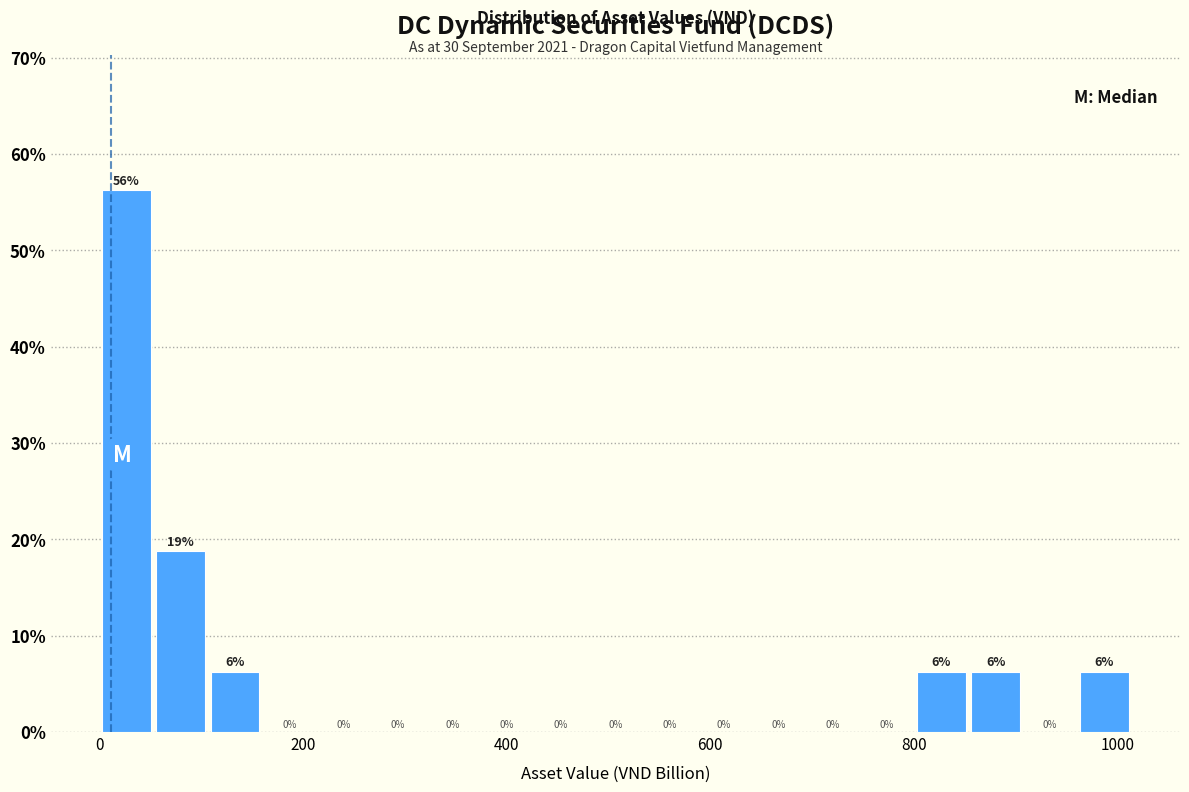

Around what value on the x-axis is the tallest bar? Give the approximate position of its centre, as read against the axis.

20